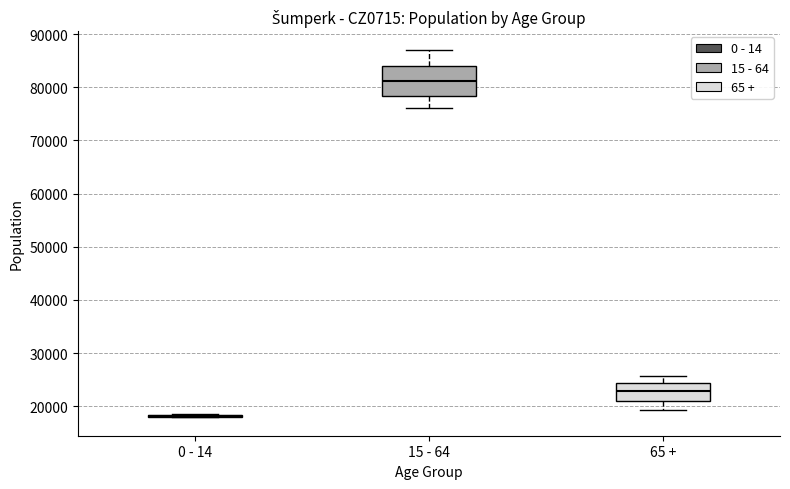

Where does the upper whisker of the box for 15 - 64 end on the y-axis? The values are not printed on the chart, so give them approximately, as read against the axis.

87000